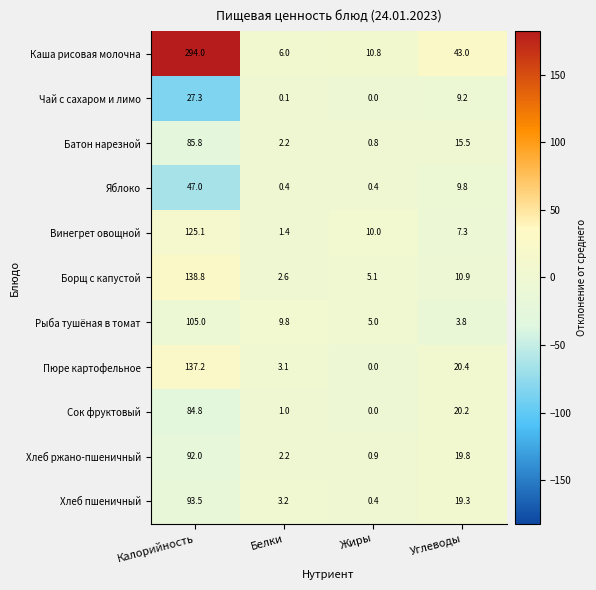

What is the spread (max minus min) of values at Белки?

9.7